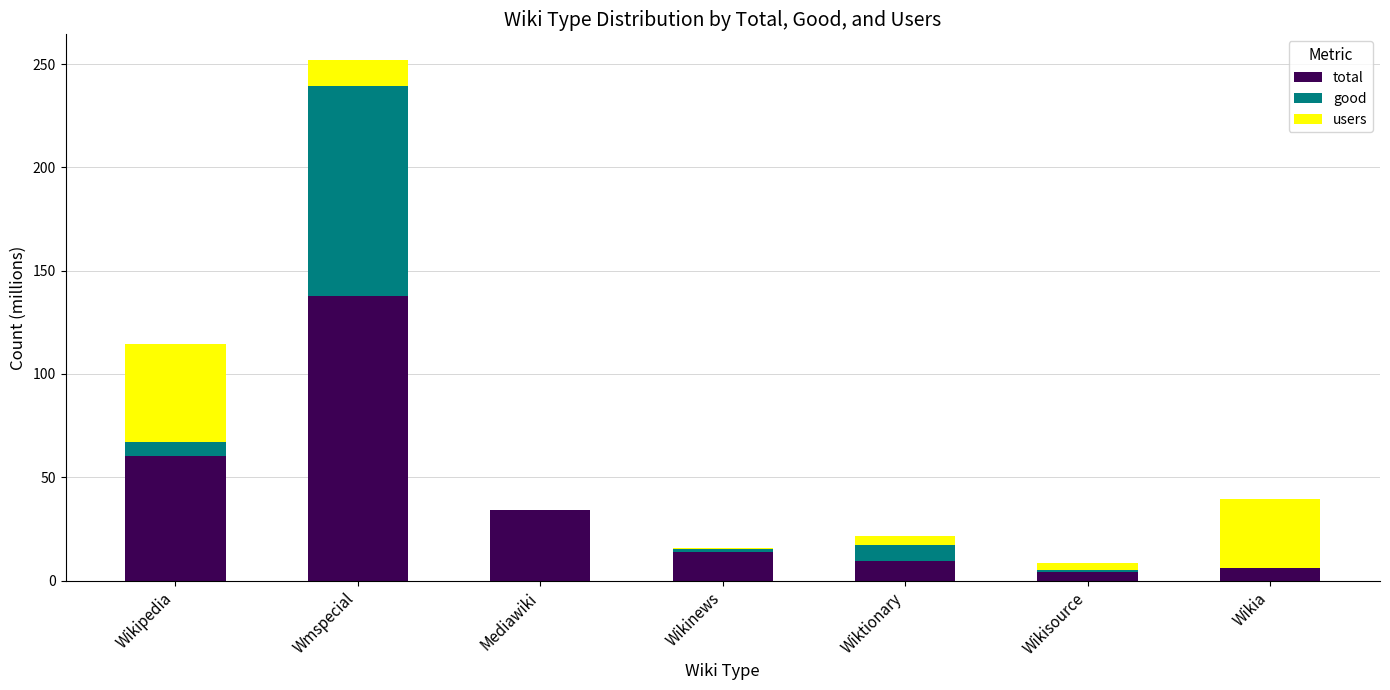

Which series has the largest total across all categories?

total